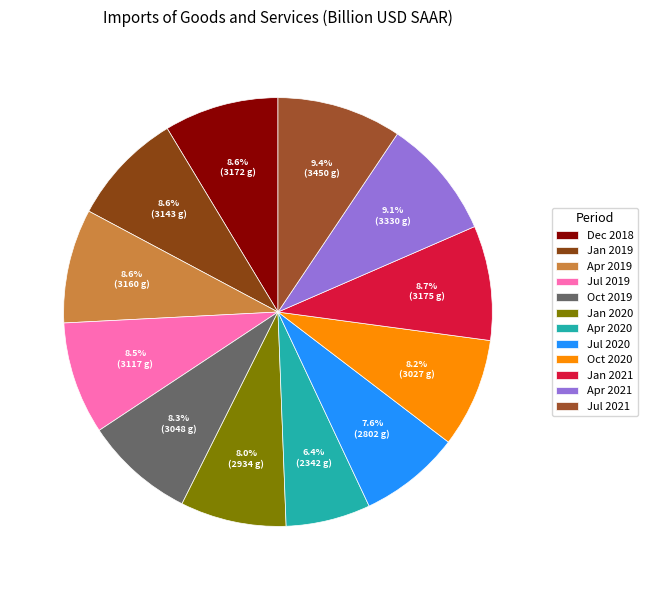

Count the number of slices in the pie.

12